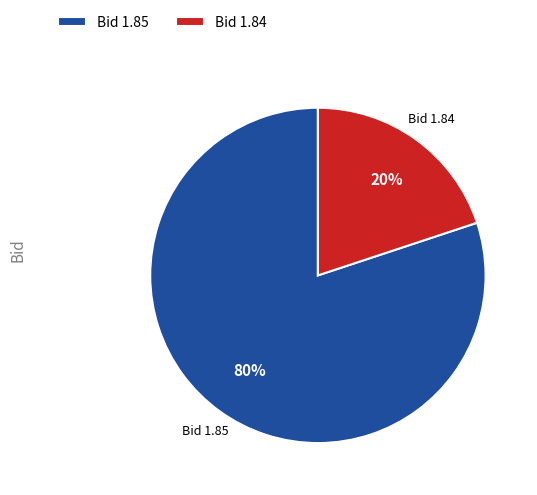

To the nearest percent, what percentage of the pie is Bid 1.85?

80%